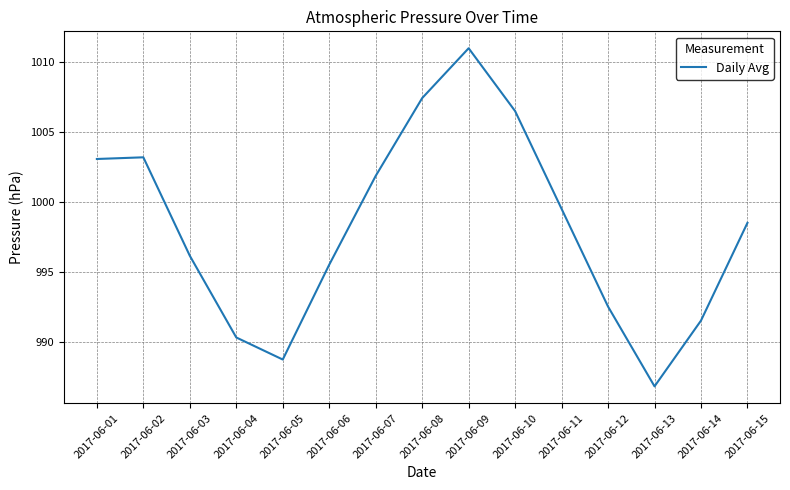

Reading left to right, what are all the values shown in this chart?

1003.1	1003.2	996.1	990.3	988.7	995.5	1001.9	1007.4	1011.0	1006.5	999.5	992.5	986.8	991.5	998.5